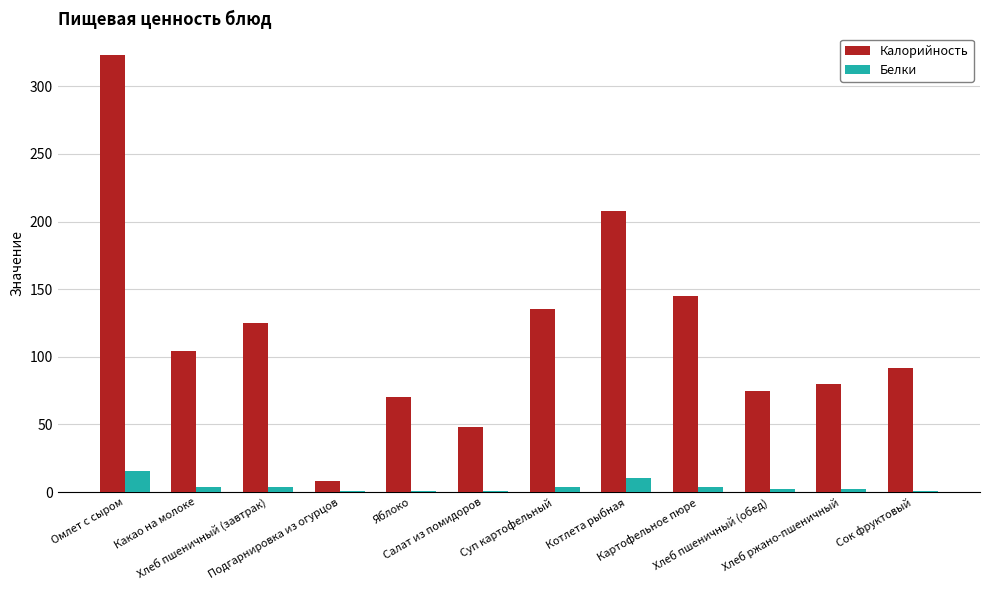

List the series in order of their overall mean, lowest first.

Белки, Калорийность